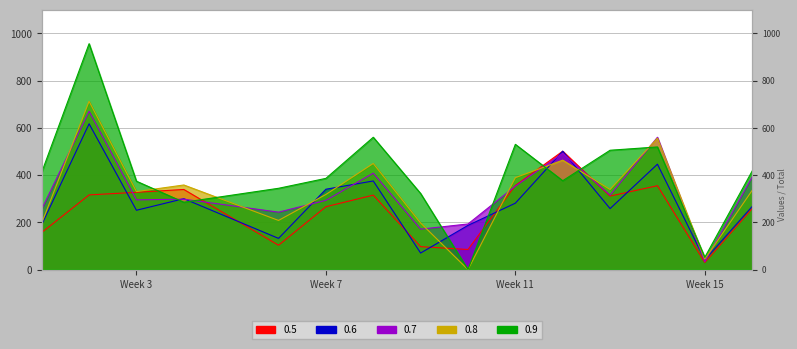

Which series has the largest total across all categories?

0.9